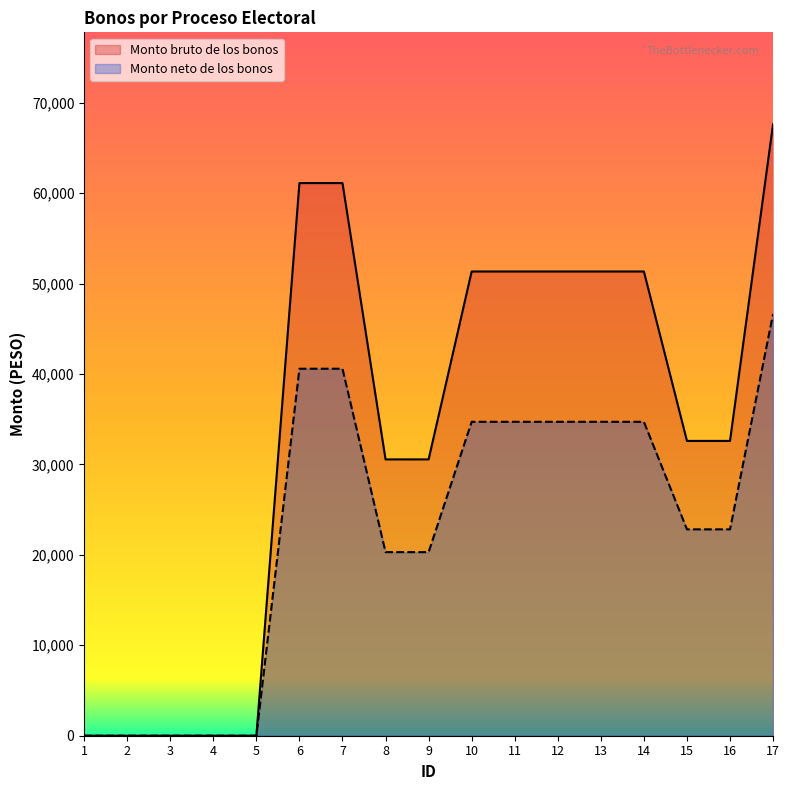

True or false: Monto neto de los bonos and Monto bruto de los bonos intersect in this chart.

False